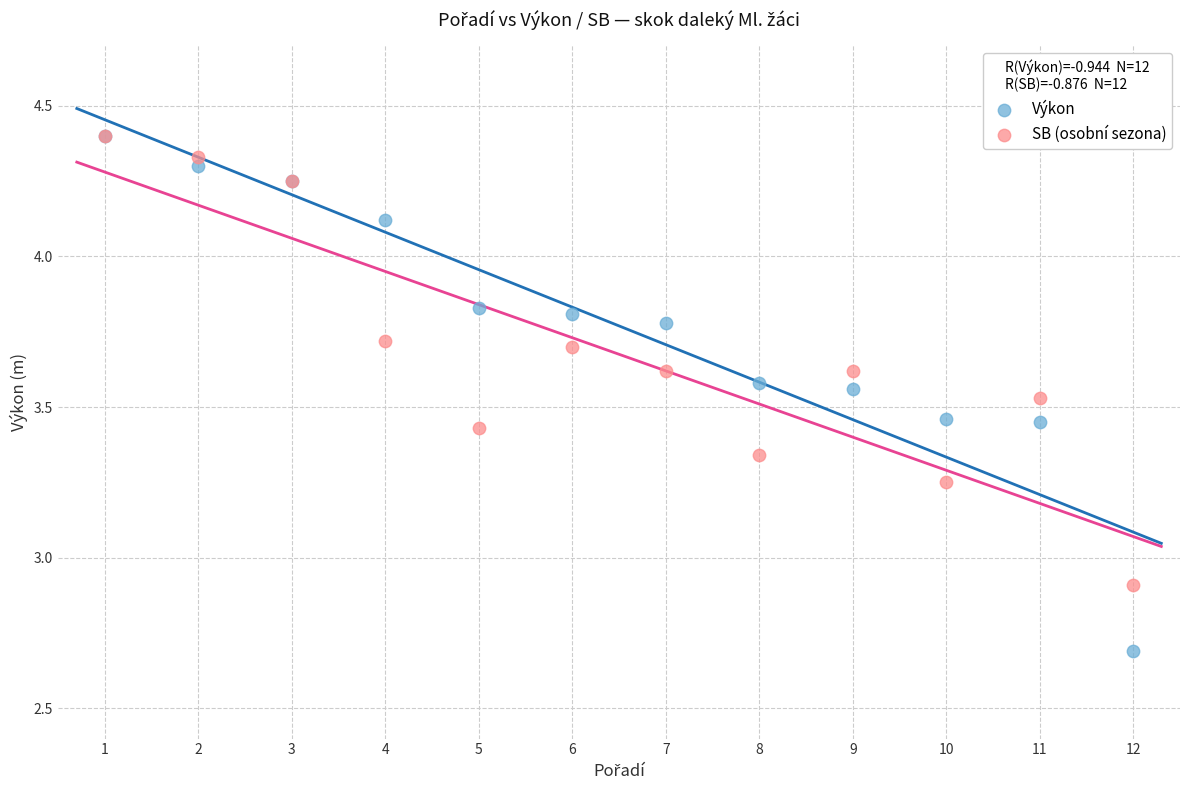

What are all the series names shown in the legend?

Výkon, SB (osobní sezona)